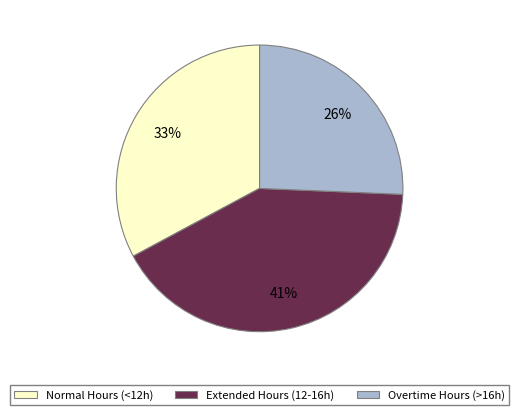

Is there any slice that represents more than half of the pie?

No